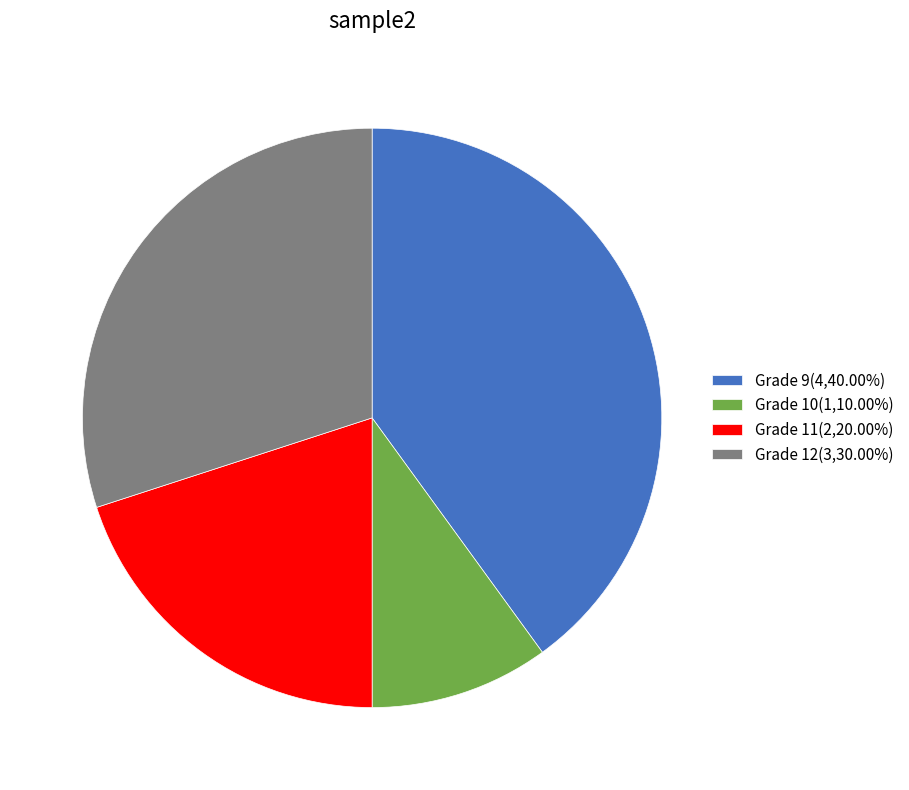

Approximately how many times larger is the value at Grade 12(3,30.00%) compared to Grade 10(1,10.00%)?

3.0